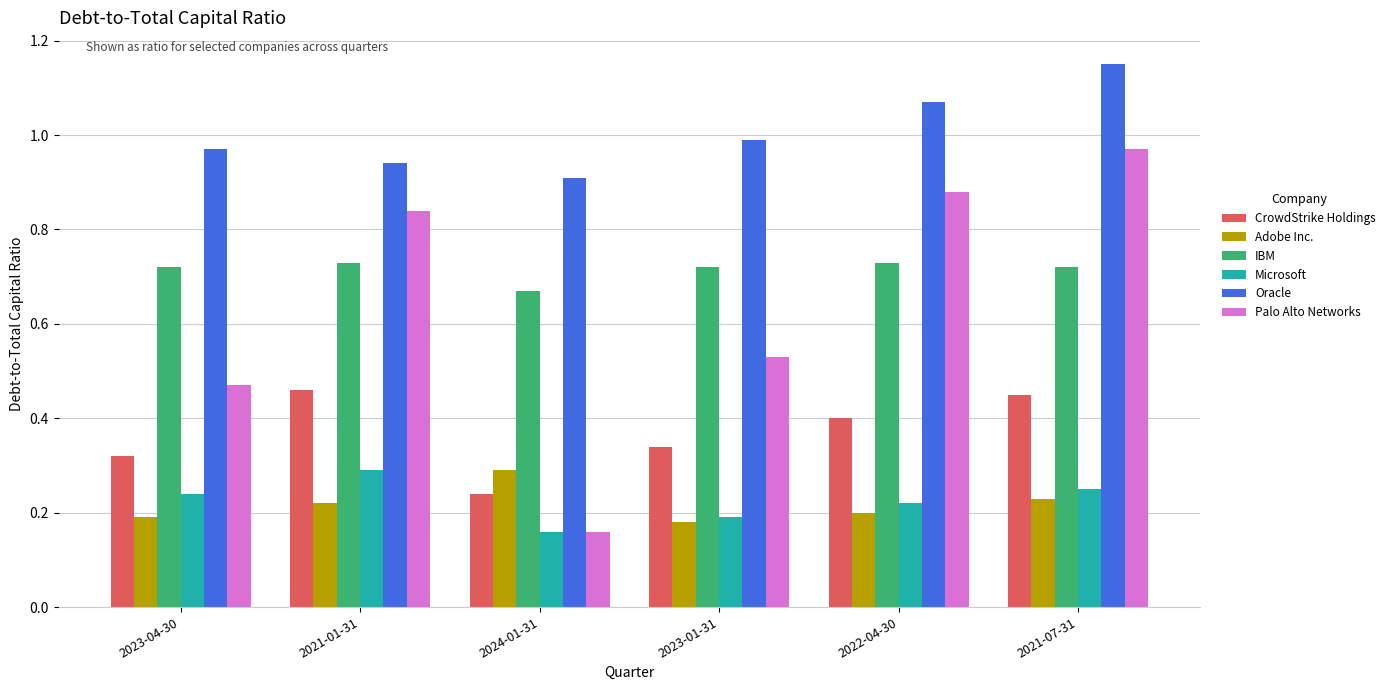

True or false: CrowdStrike Holdings has a value of 0.4 at 2024-01-31.

False